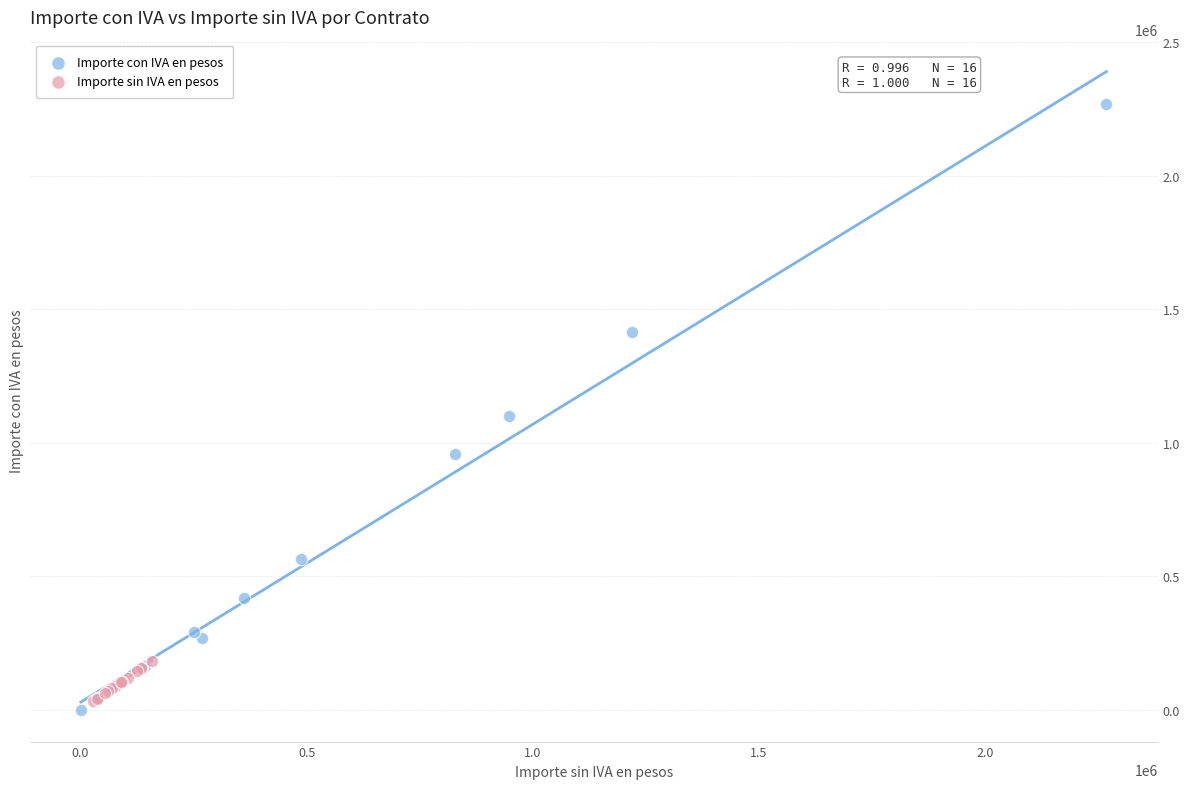

Which series reaches the minimum Y coordinate?

Importe con IVA en pesos